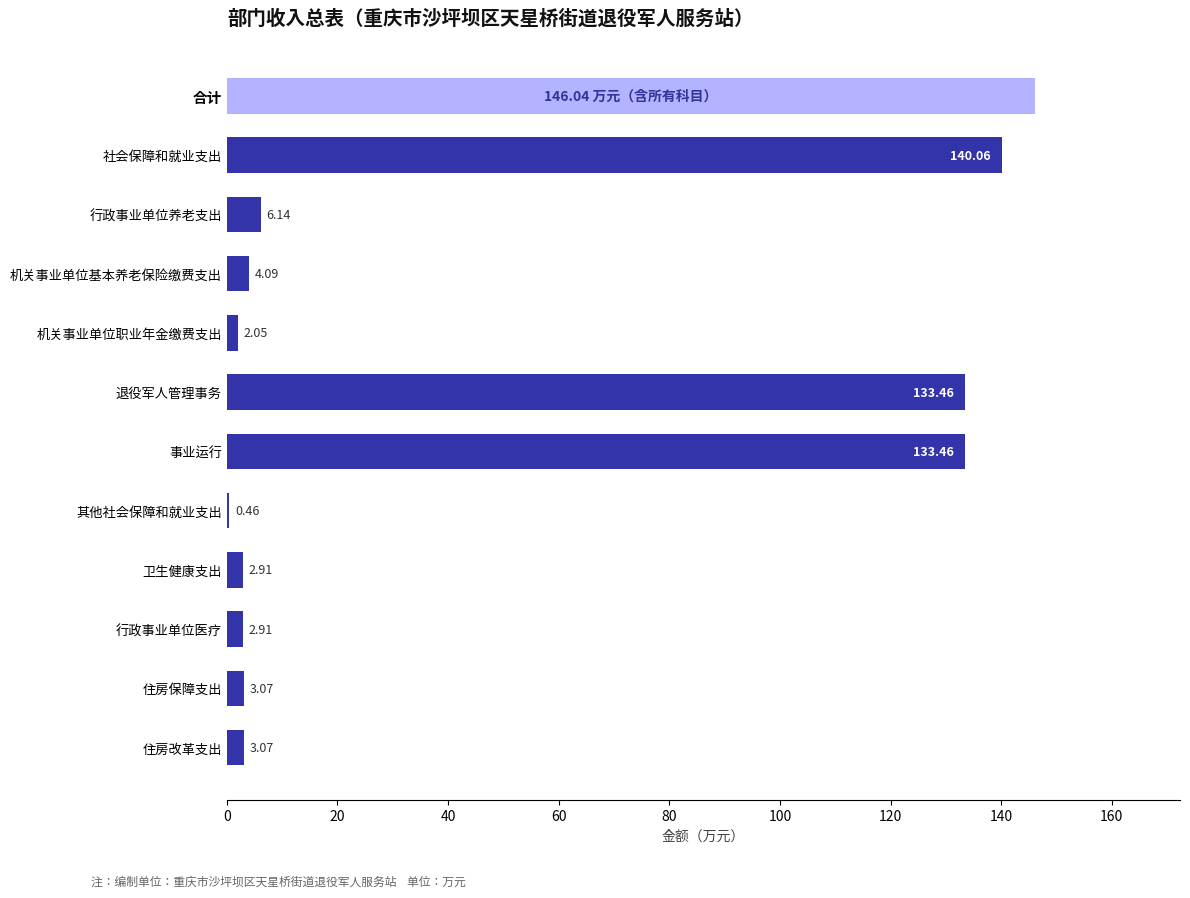

How many data points are above 4?

6